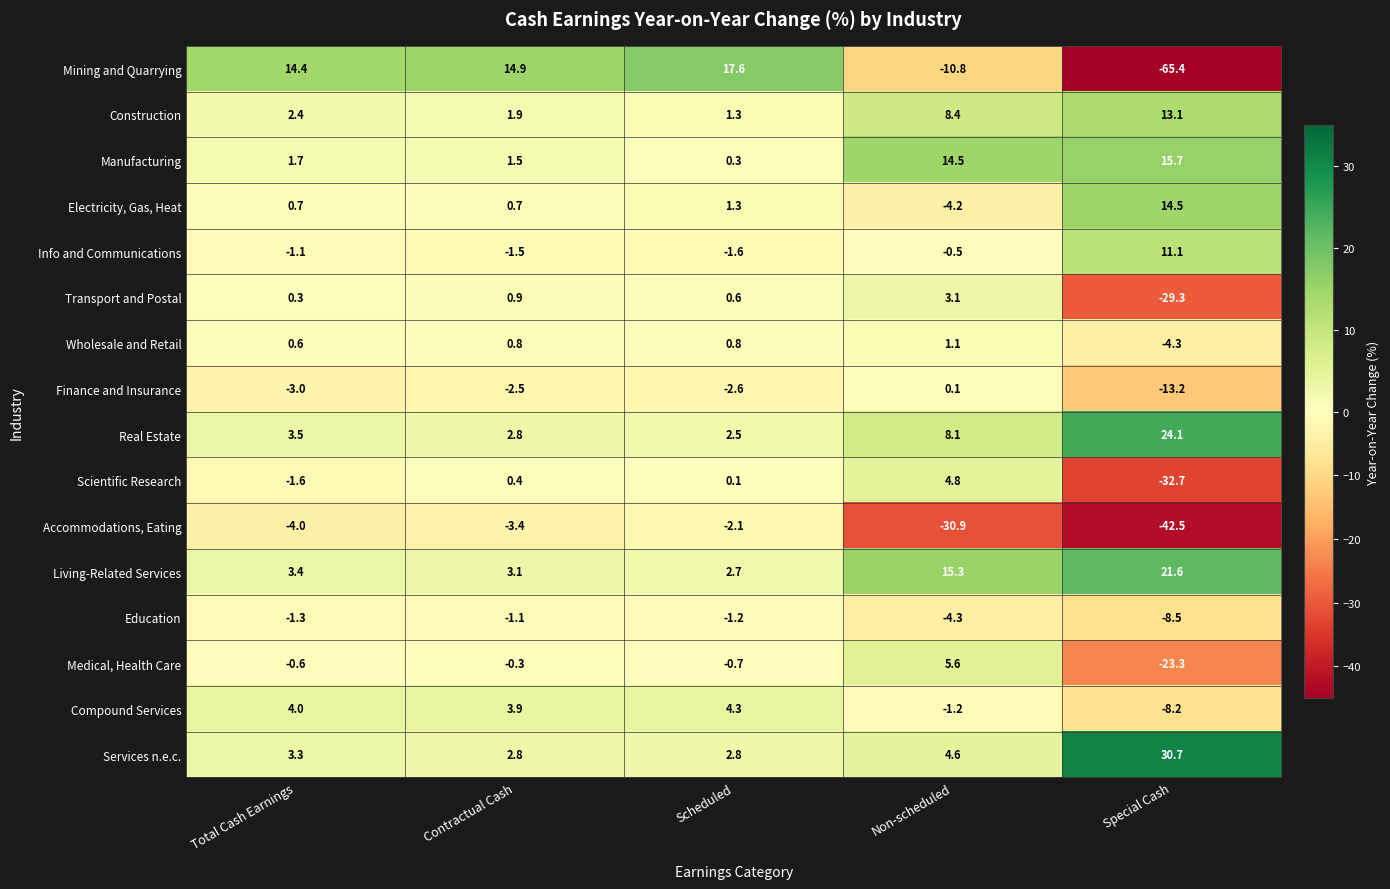

Which series has the largest total across all categories?

Living-Related Services